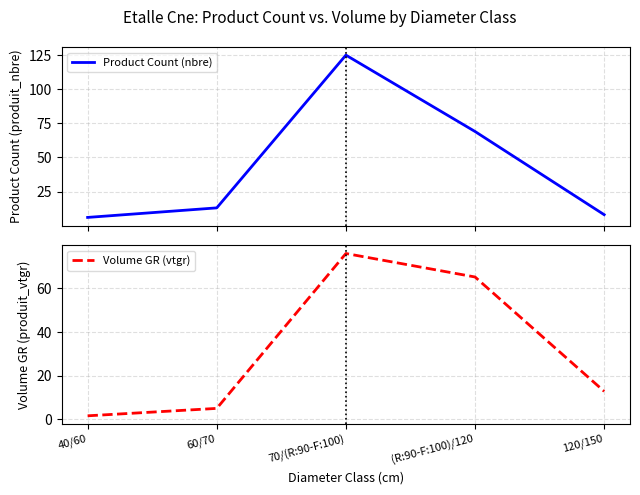

Which series has the largest total across all categories?

Product Count (nbre)